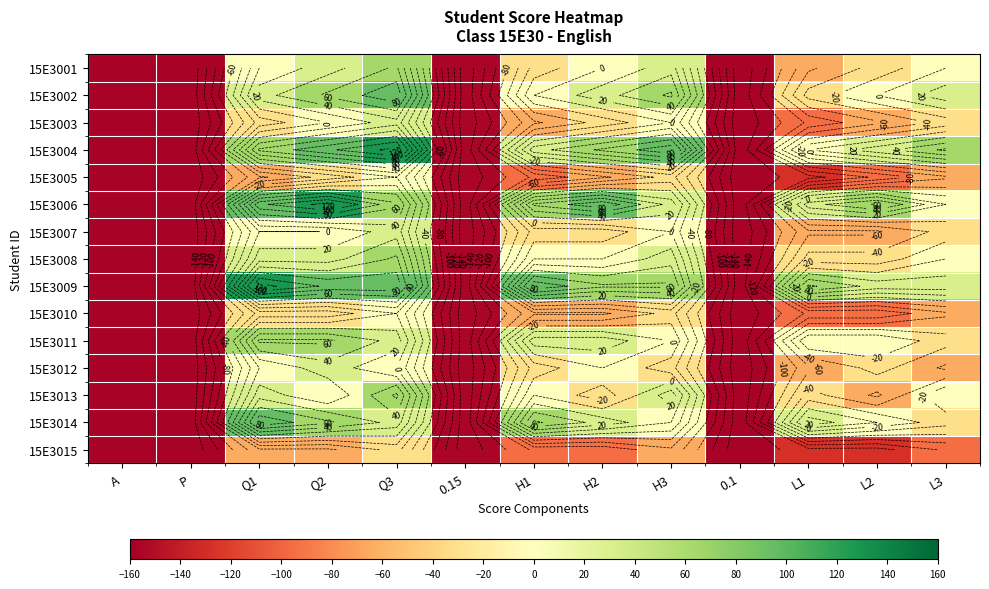

Is the value of 15E3001 at 0.15 greater than the value of 15E3006 at 0.15?

No